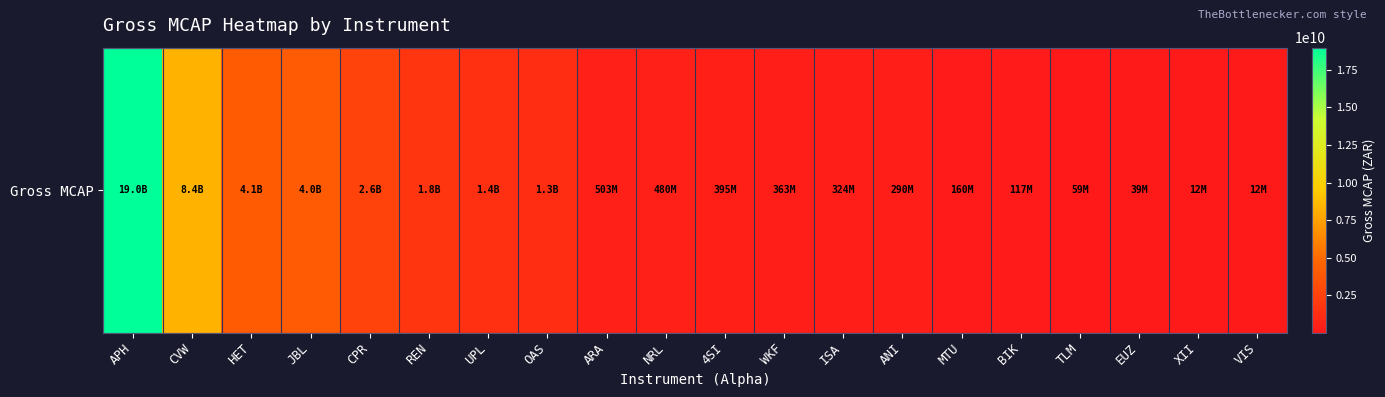

Is it true that the value at ARA is 502704427.5?

True